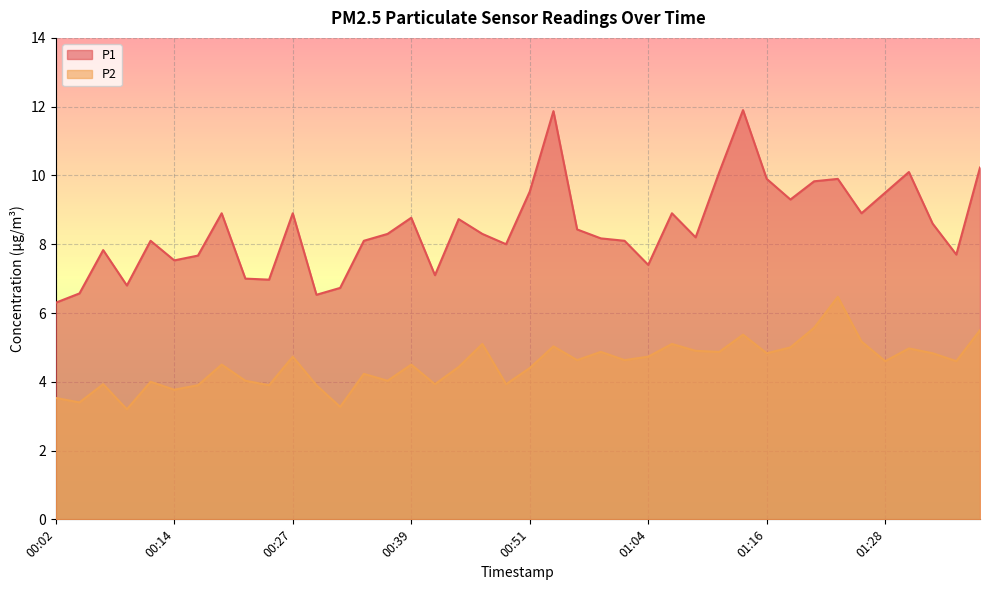

True or false: P1 has a value of 8.6 at 01:33.

True